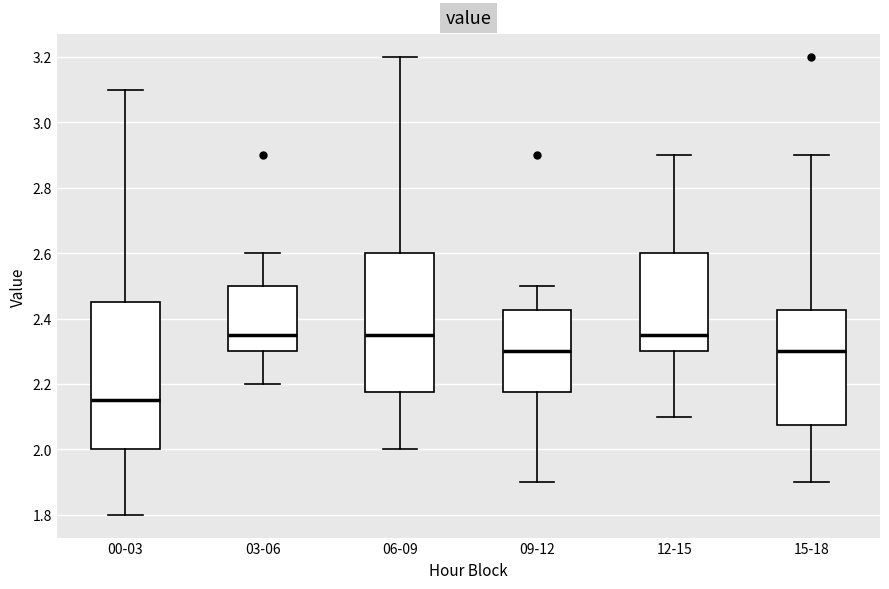

Which box is the tallest, from its lower edge to its upper edge?

00-03